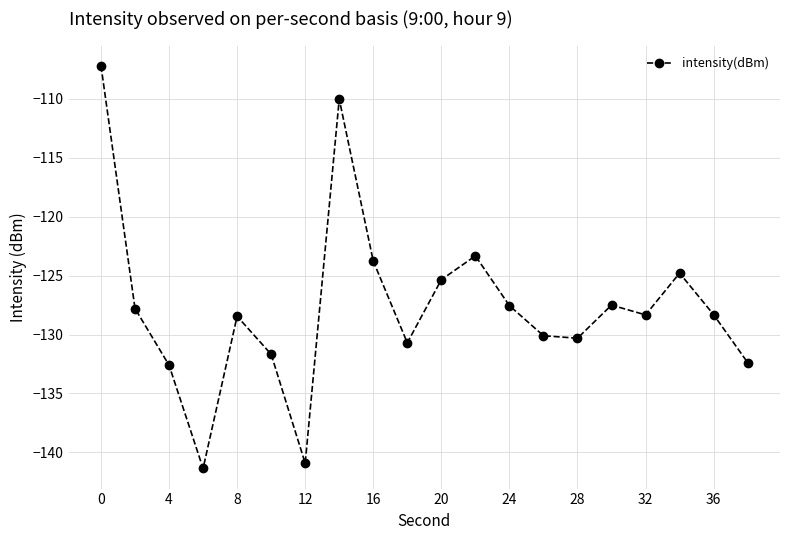

What is the minimum value shown in the chart?

-141.4